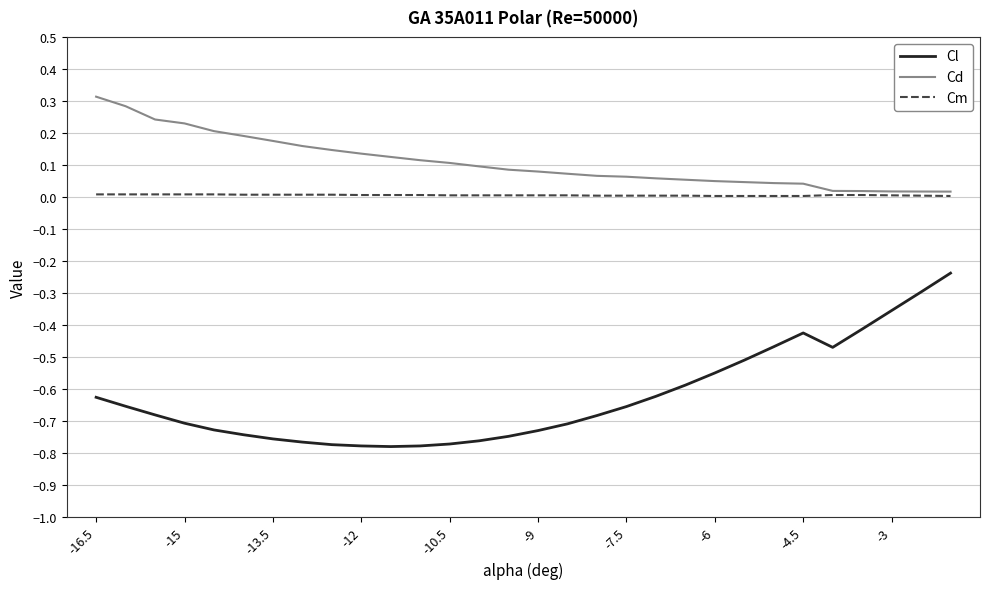

Which series has the largest total across all categories?

Cd